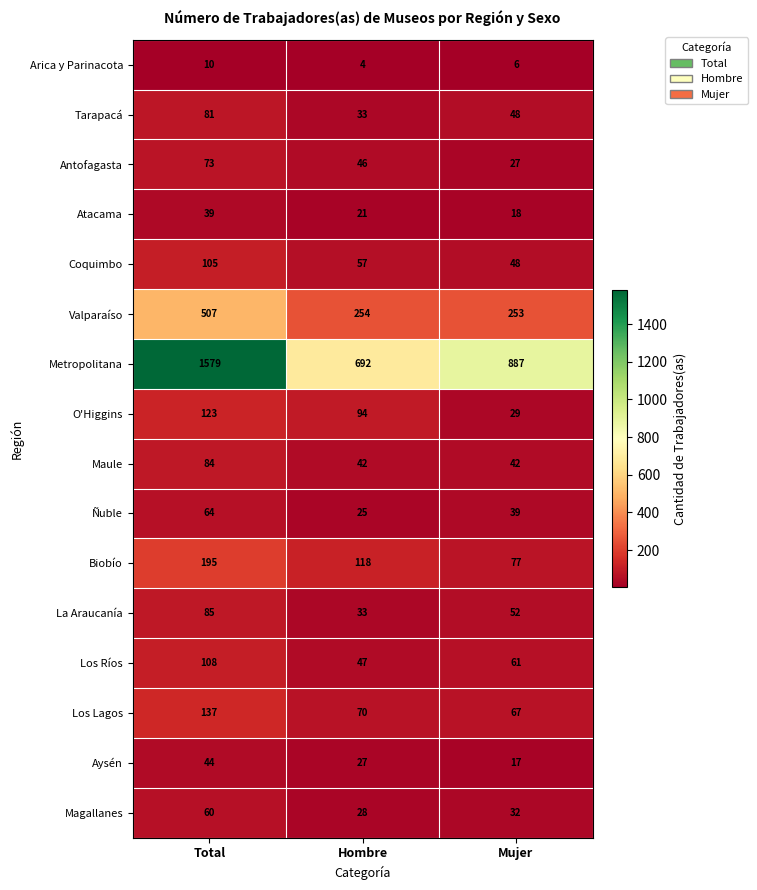

True or false: La Araucanía has a value of 53 at Hombre.

False